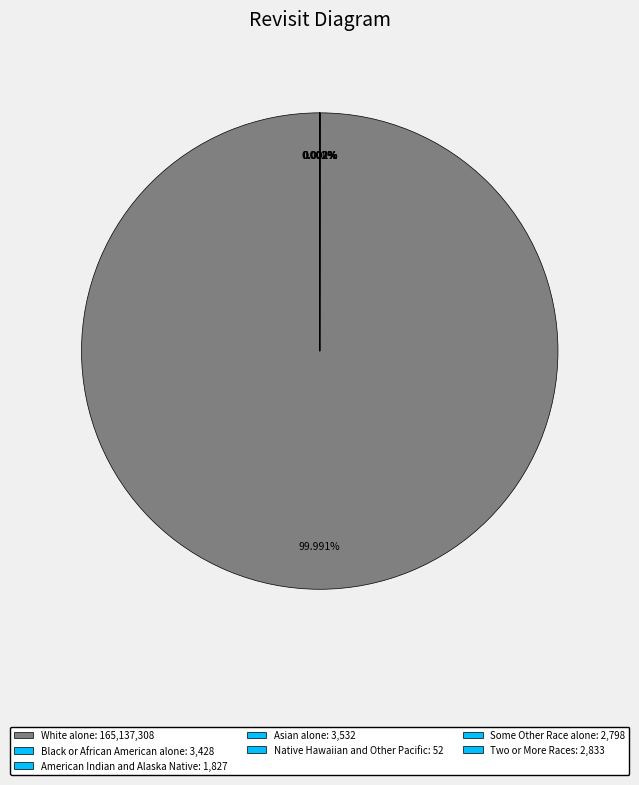

What is the ratio of the value at Black or African American alone to the value at Two or More Races?

1.2